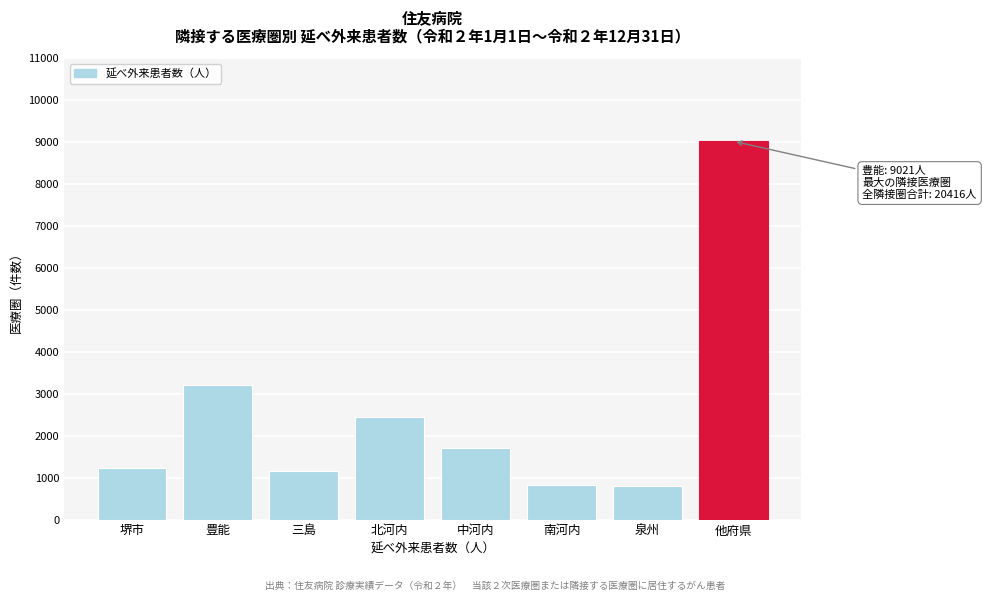

What is the label of the 1st bar from the right?

他府県